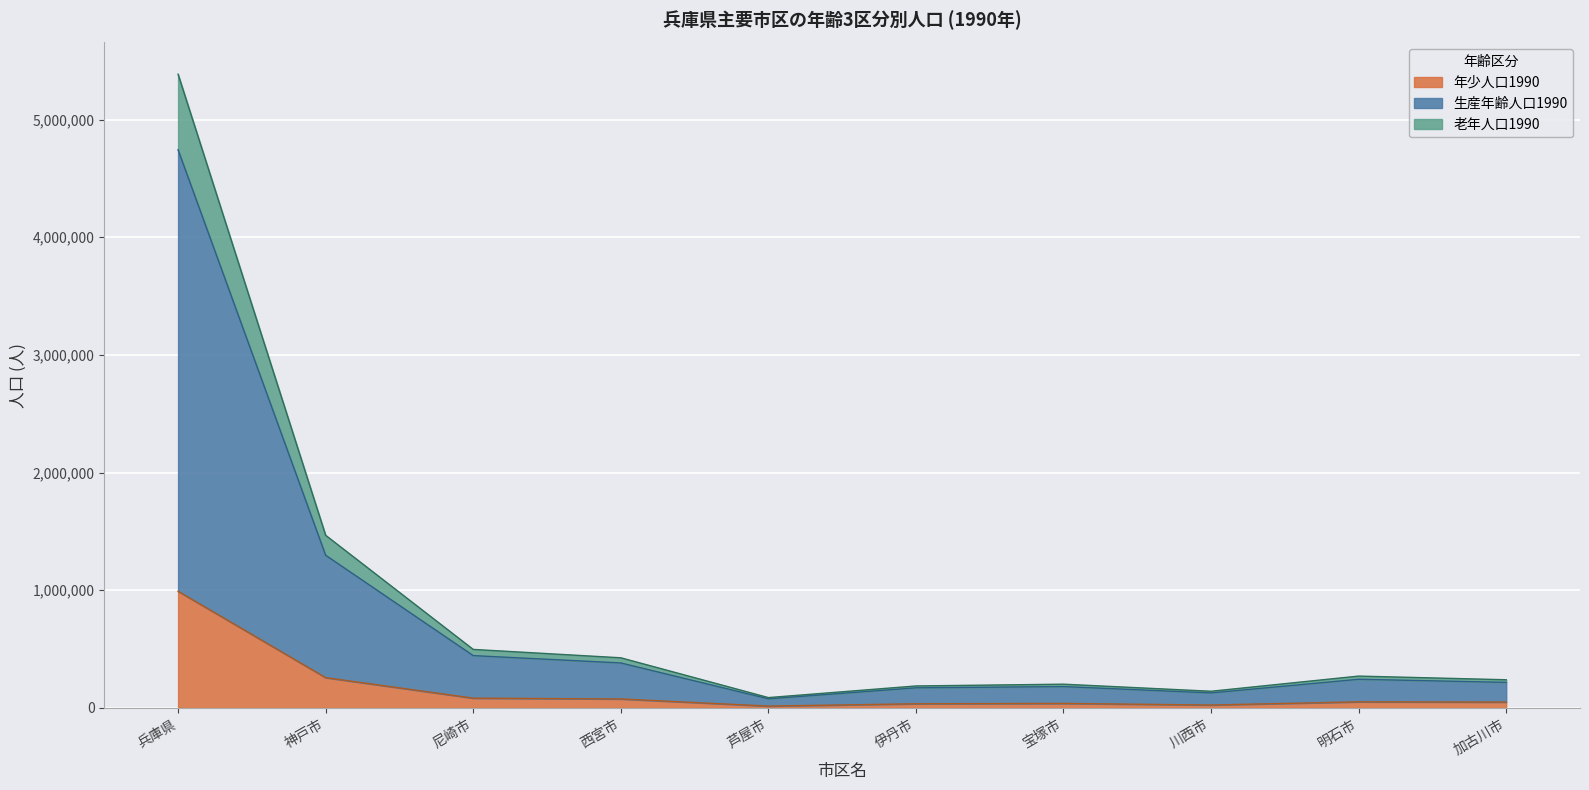

List the labels in order of 生産年齢人口1990 value, largest first.

兵庫県, 神戸市, 尼崎市, 西宮市, 明石市, 加古川市, 宝塚市, 伊丹市, 川西市, 芦屋市